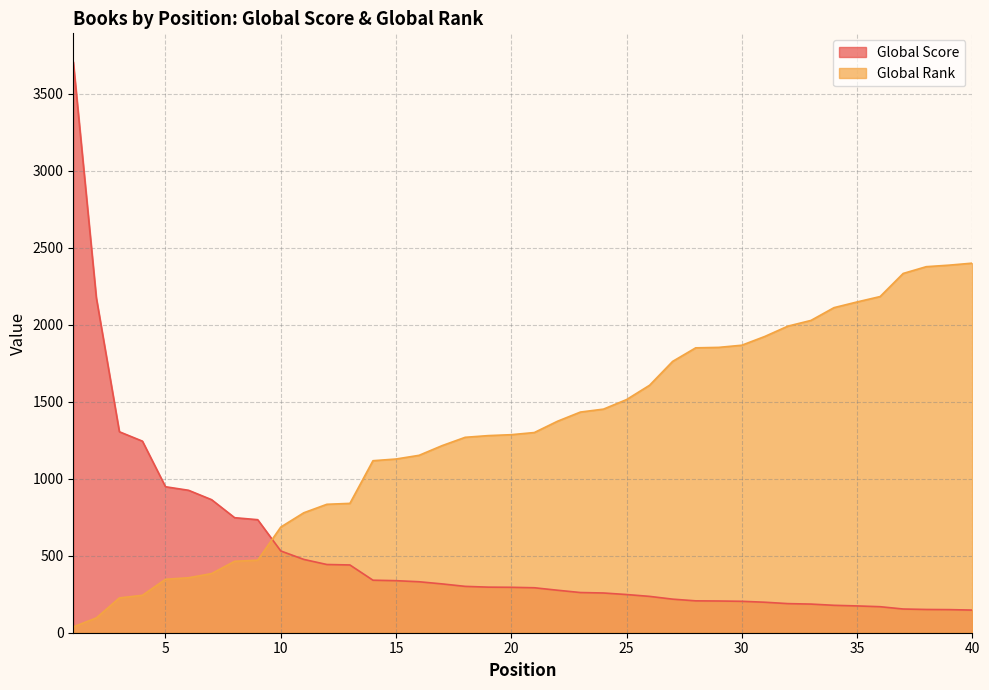

Which series has the largest total across all categories?

Global Rank